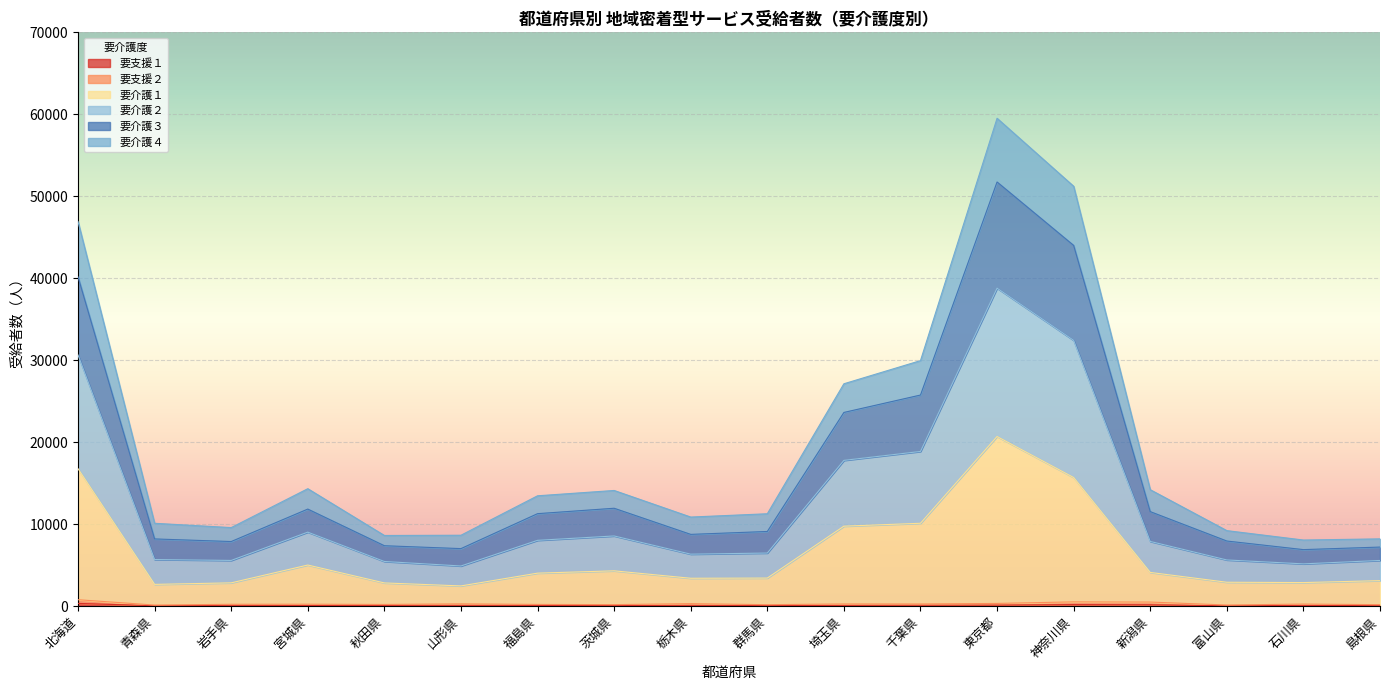

Does the chart display data point markers on the line(s)?

No